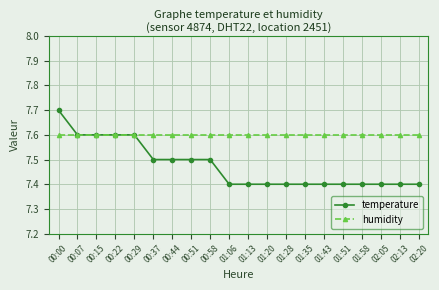

What is the highest value of the humidity series?

7.6